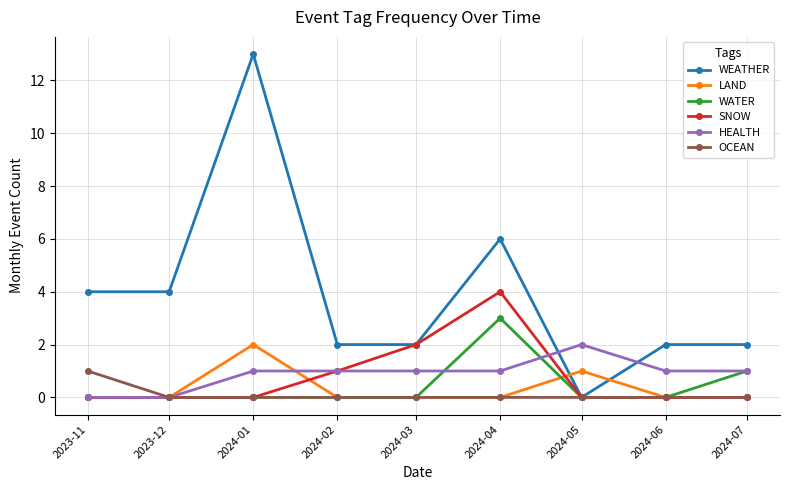

The WEATHER series shows 2 at 2024-02. True or false?

True